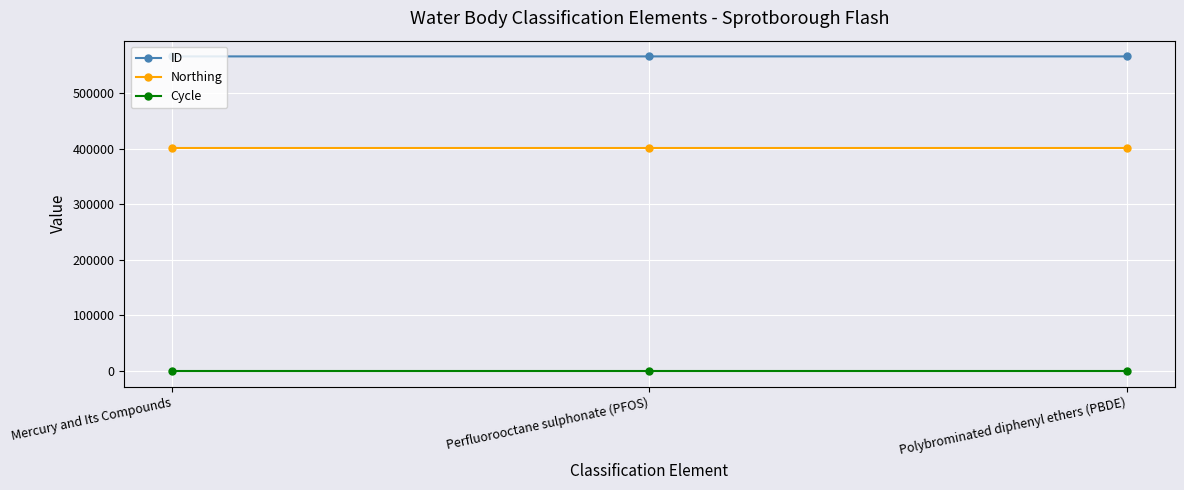

What is the label of the 1st point from the right?

Polybrominated diphenyl ethers (PBDE)